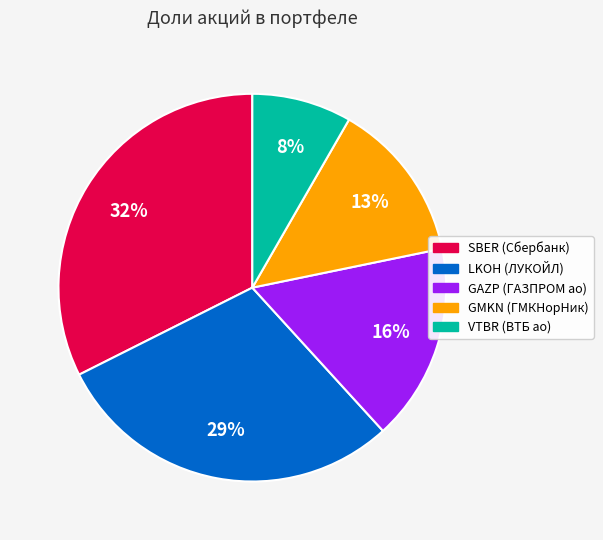

To the nearest percent, what is the combined percentage of LKOH (ЛУКОЙЛ) and GAZP (ГАЗПРОМ ао)?

46%